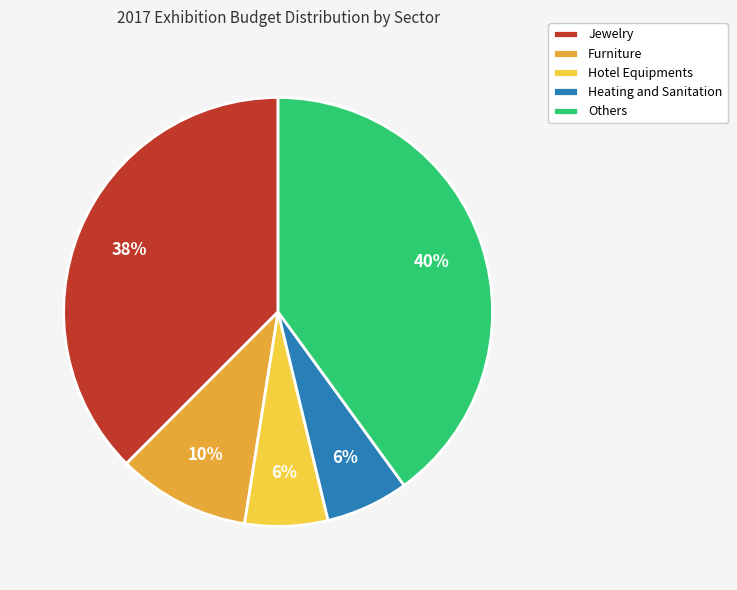

To the nearest percent, what is the average slice percentage?

20%